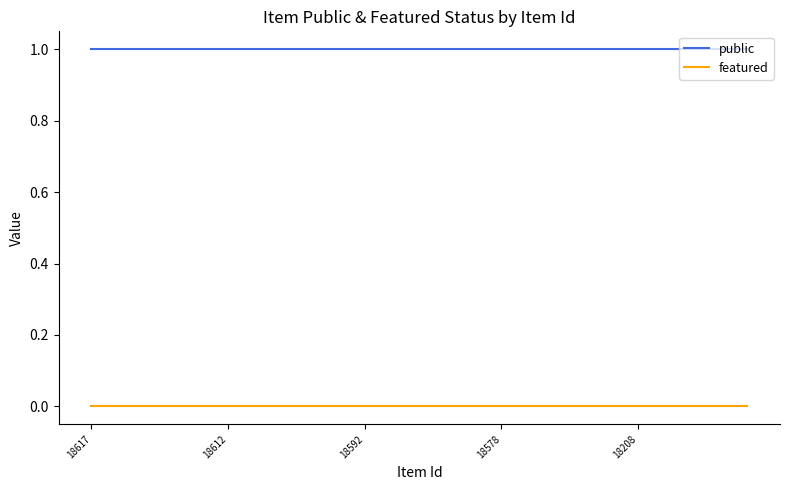

Rank the series by their maximum value, from lowest to highest.

featured, public